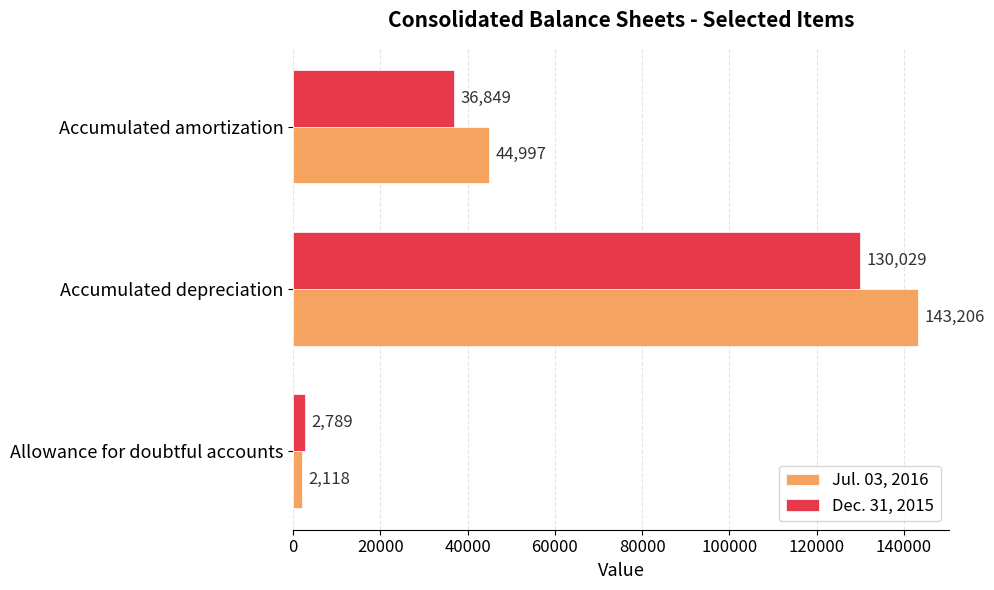

Which series has the largest range (max minus min)?

Jul. 03, 2016